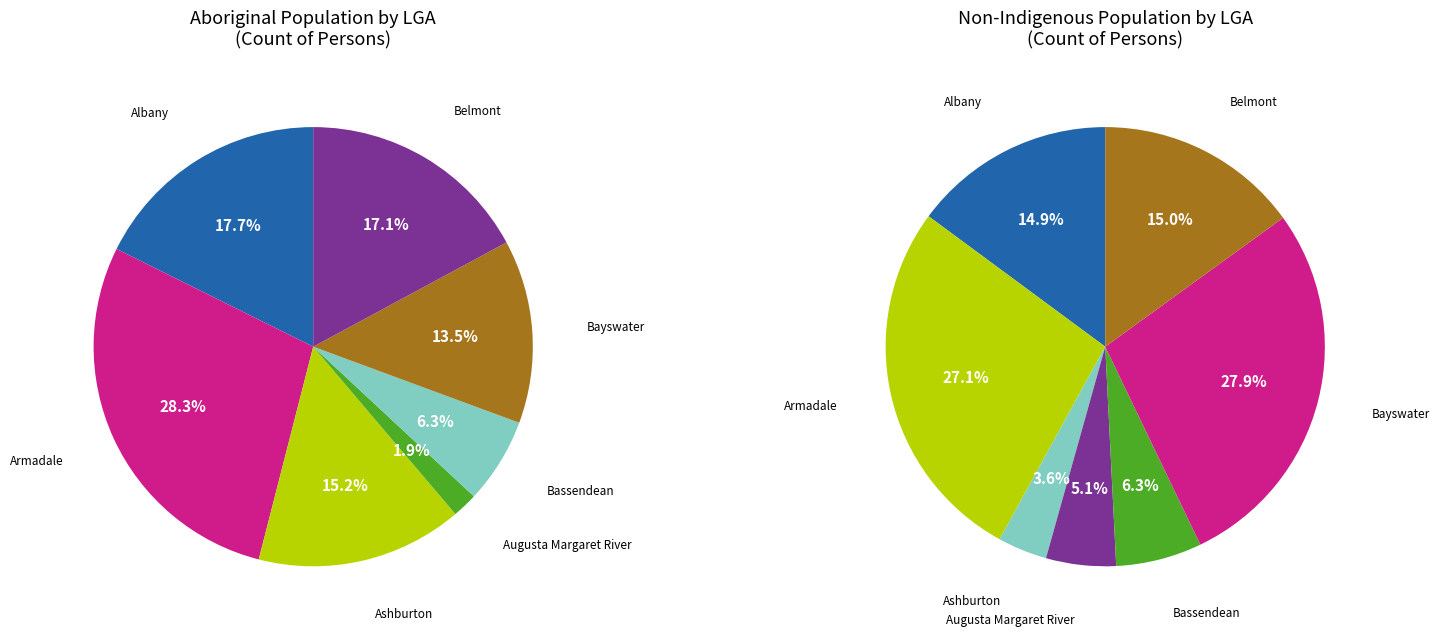

Is there any slice that represents more than half of the pie?

No